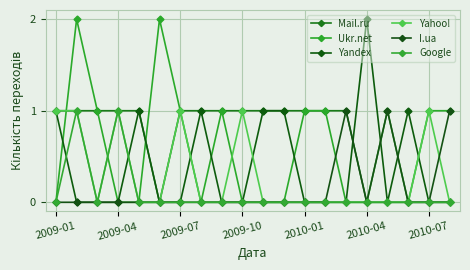

How many distinct data groups are displayed?

6